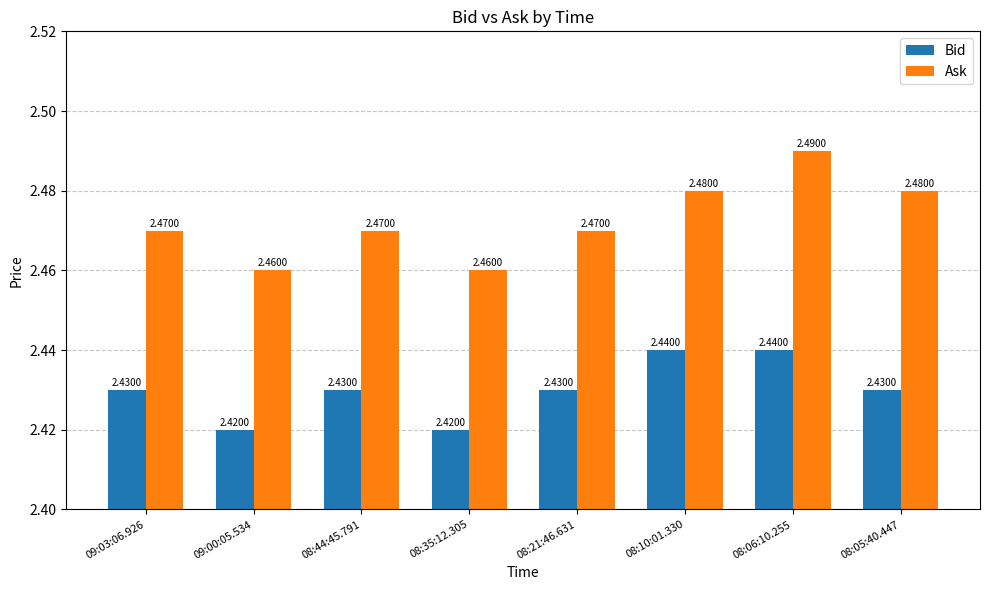

Rank the series at 09:03:06.926 from highest to lowest value.

Ask, Bid